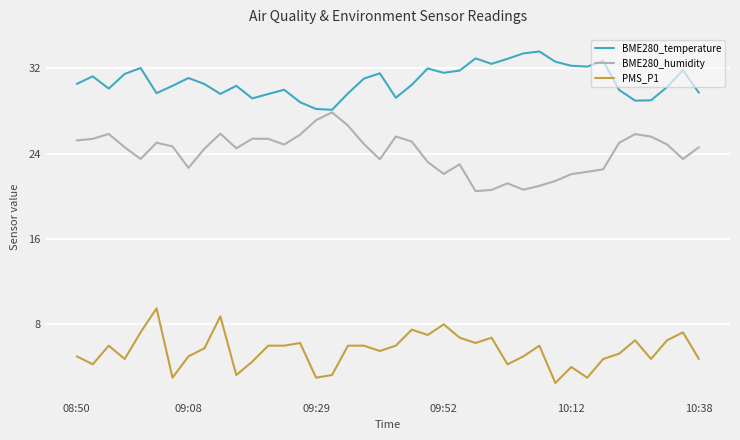

True or false: PMS_P1 and BME280_humidity cross at least once.

False